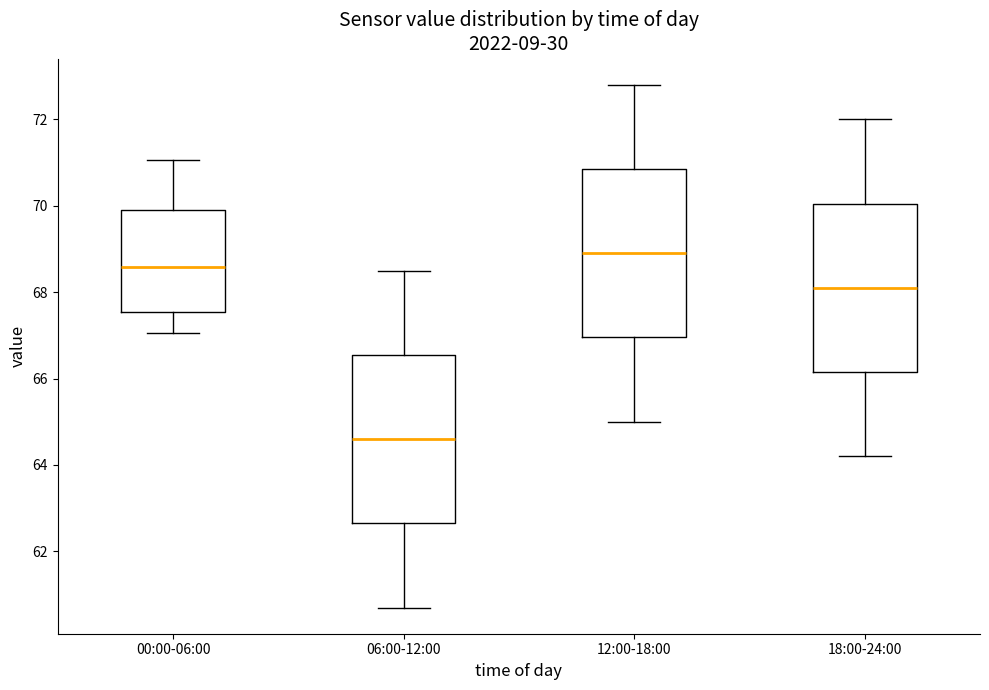

Reading left to right, transcribe this box plot: for each box, give where its median line is, the range the box spans, and where its two whiskers end, as read against the y-axis. The values are not printed on the chart, so give them approximately, as read against the axis.

00:00-06:00: median 68.6, box 67.6 to 70.0, whiskers 67.0 to 71.0
06:00-12:00: median 64.6, box 62.6 to 66.6, whiskers 60.8 to 68.6
12:00-18:00: median 69.0, box 67.0 to 70.8, whiskers 65.0 to 72.8
18:00-24:00: median 68.2, box 66.2 to 70.0, whiskers 64.2 to 72.0